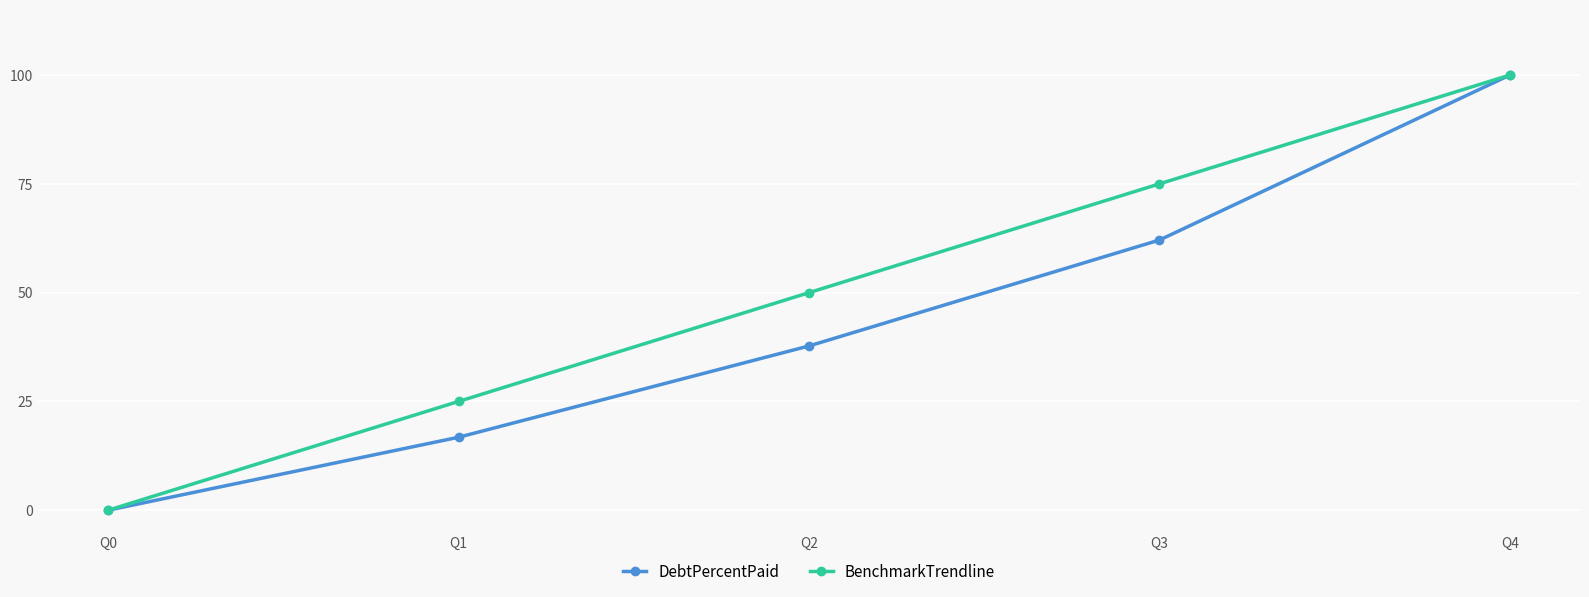

True or false: BenchmarkTrendline has a value of 0.0 at Q0.

True